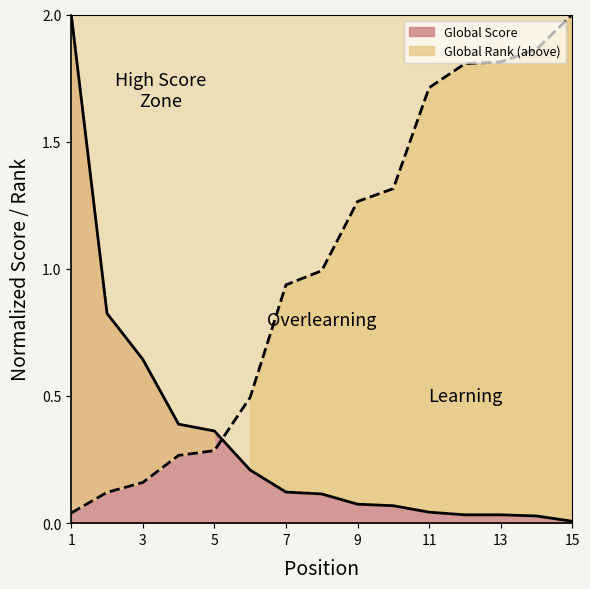

How many lines are shown in the chart?

2